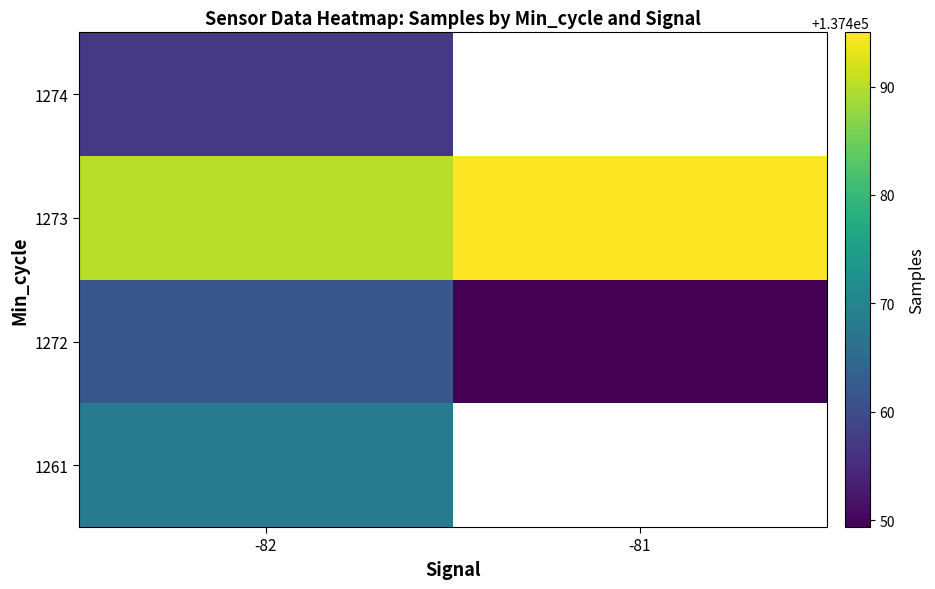

What is the difference between the 1272 values at -82 and -81?

12.2